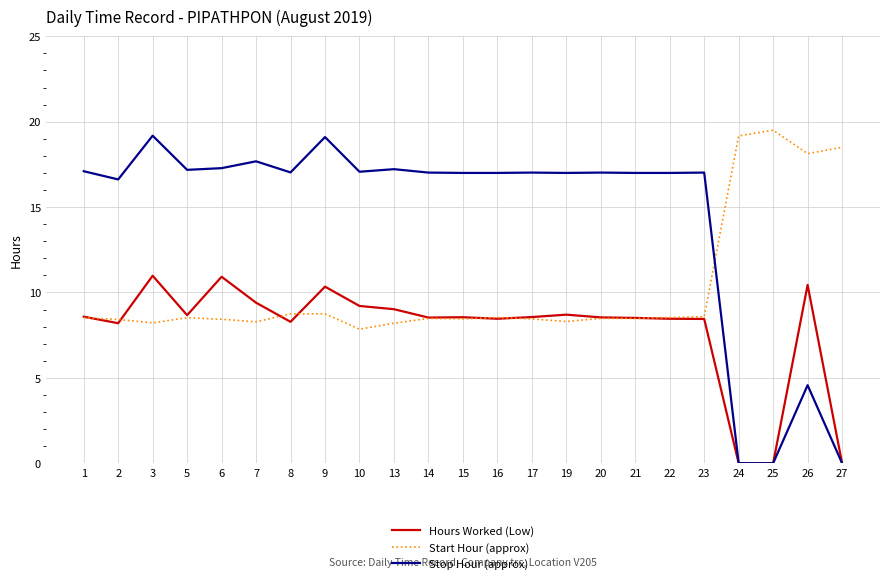

How many times do Start Hour (approx) and Stop Hour (approx) cross each other?

1